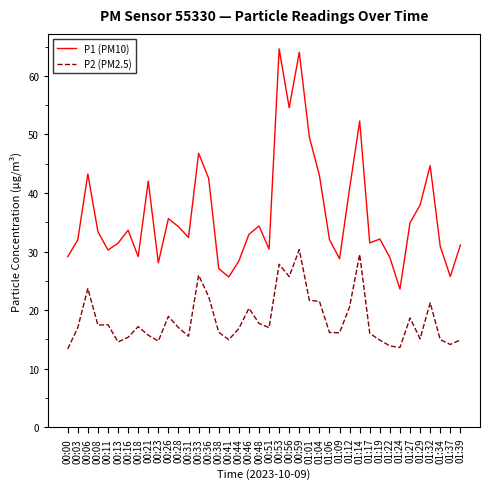

What position from the left is 01:22?

33